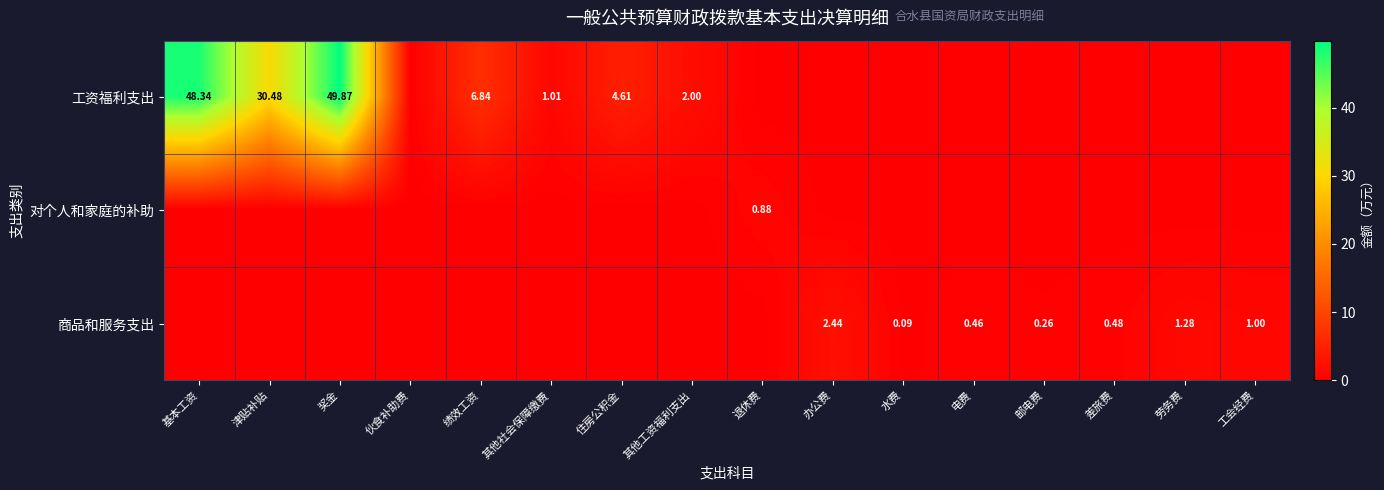

What is the difference between the maximum and minimum values in the 商品和服务支出 series?

2.4